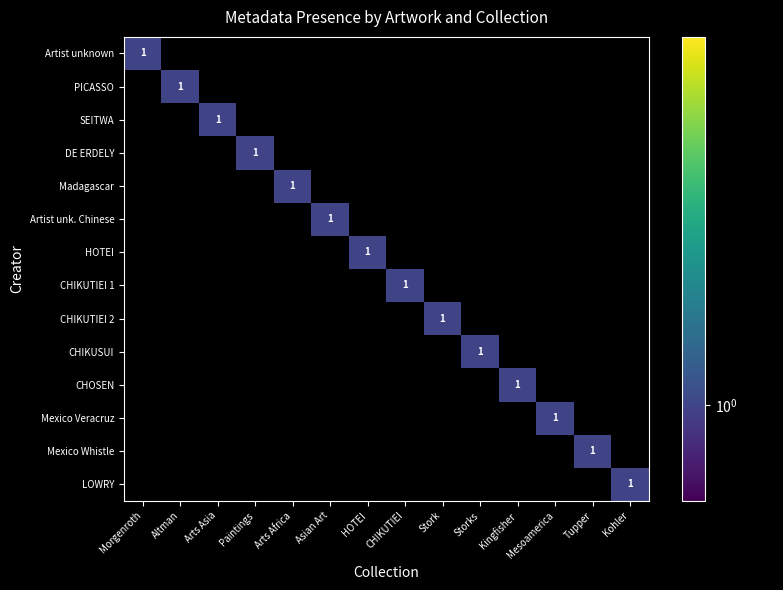

How many categories are shown in the chart?

14